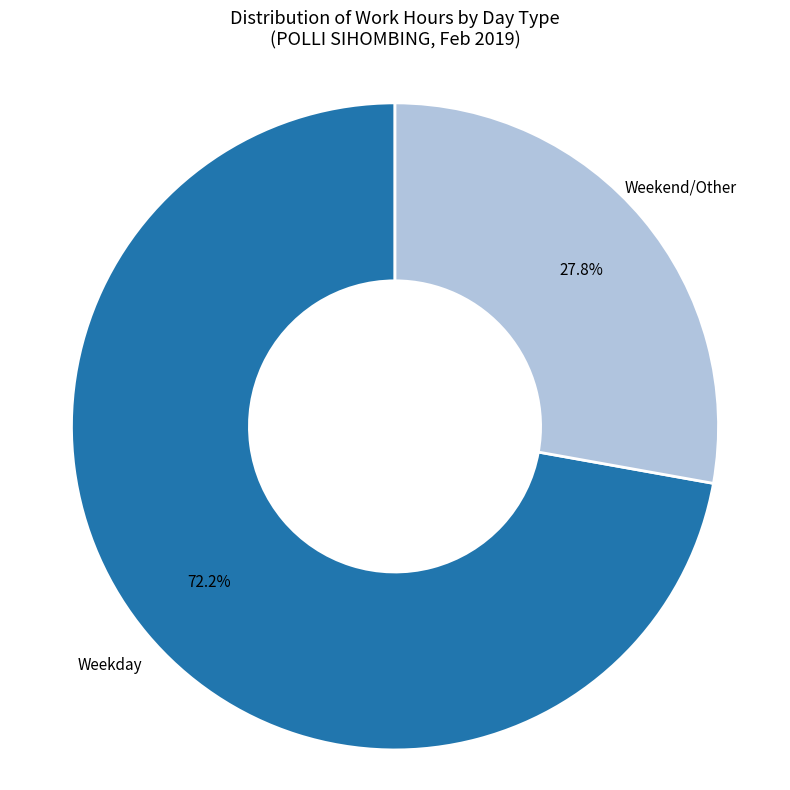

Is there any slice that represents more than half of the pie?

Yes